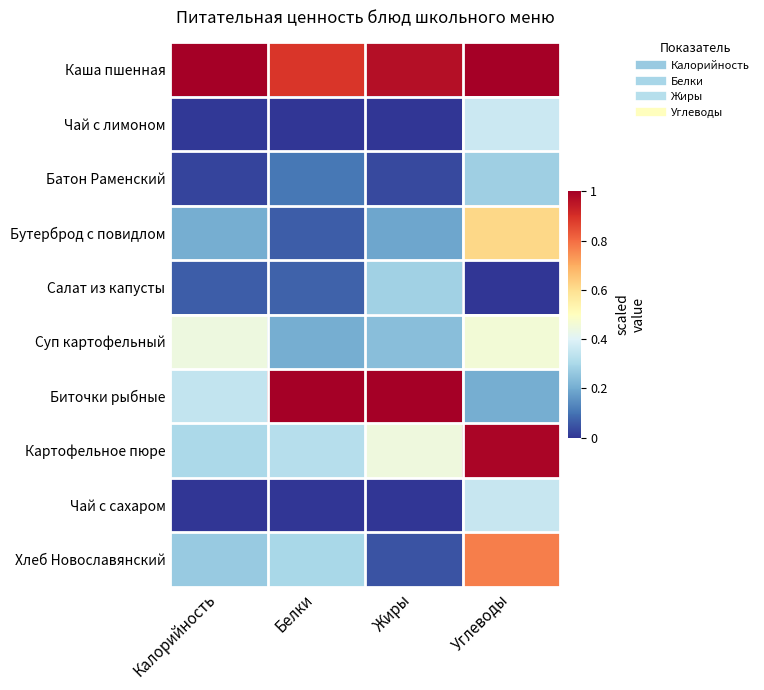

At how many categories does at least one series exceed 0?

4